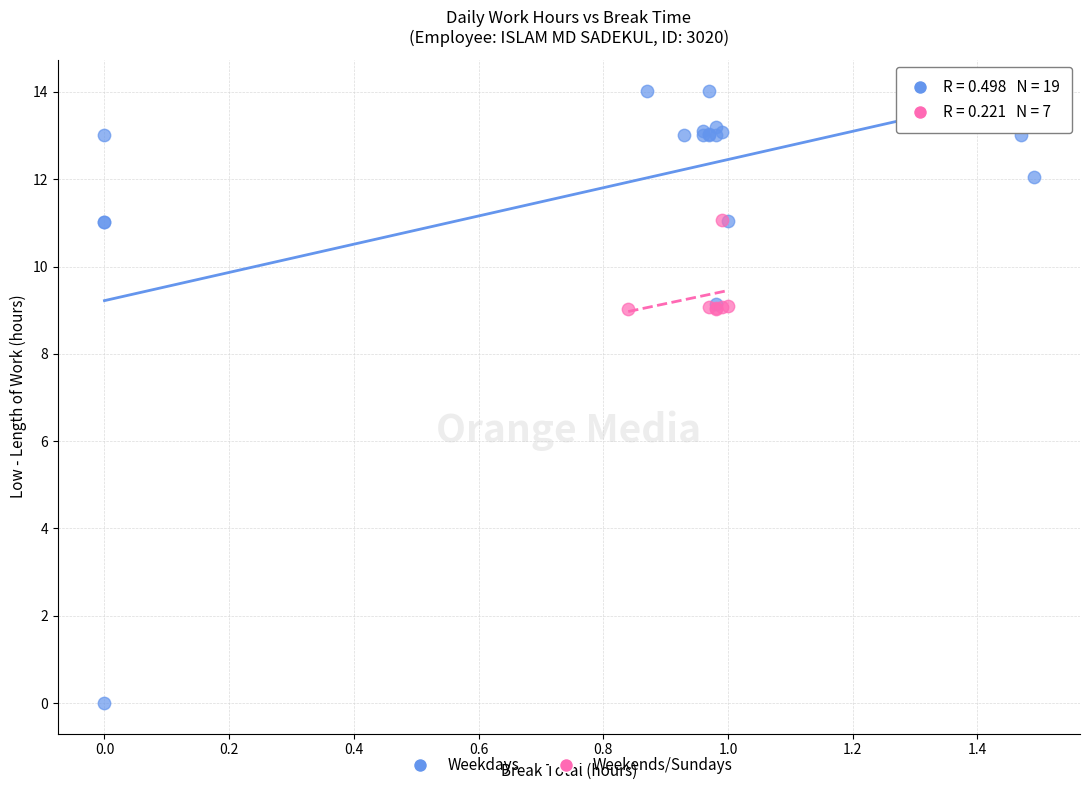

Which series has the widest spread of Y values?

Weekdays